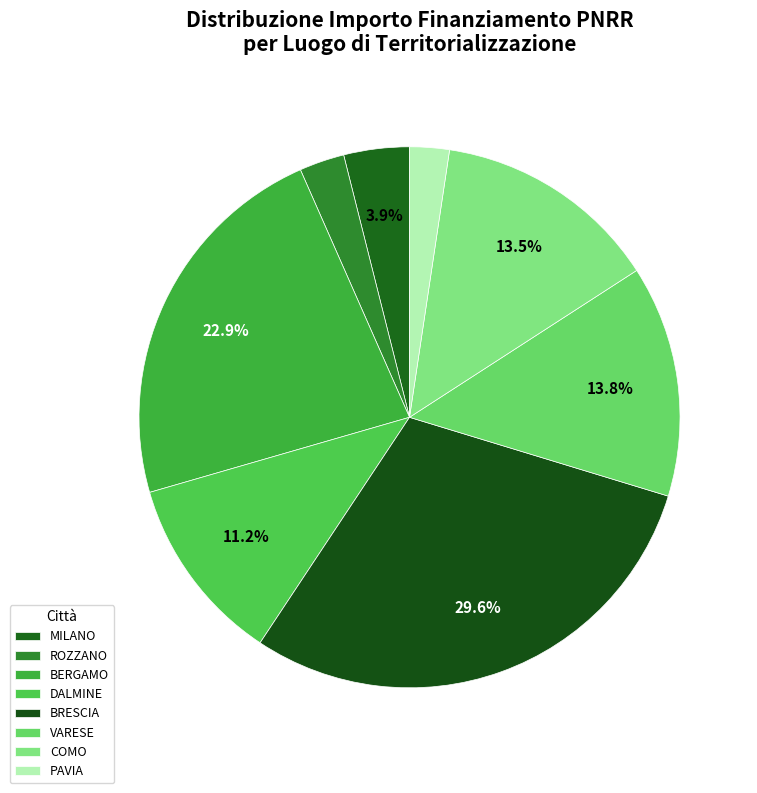

How many slices are in this pie chart?

8